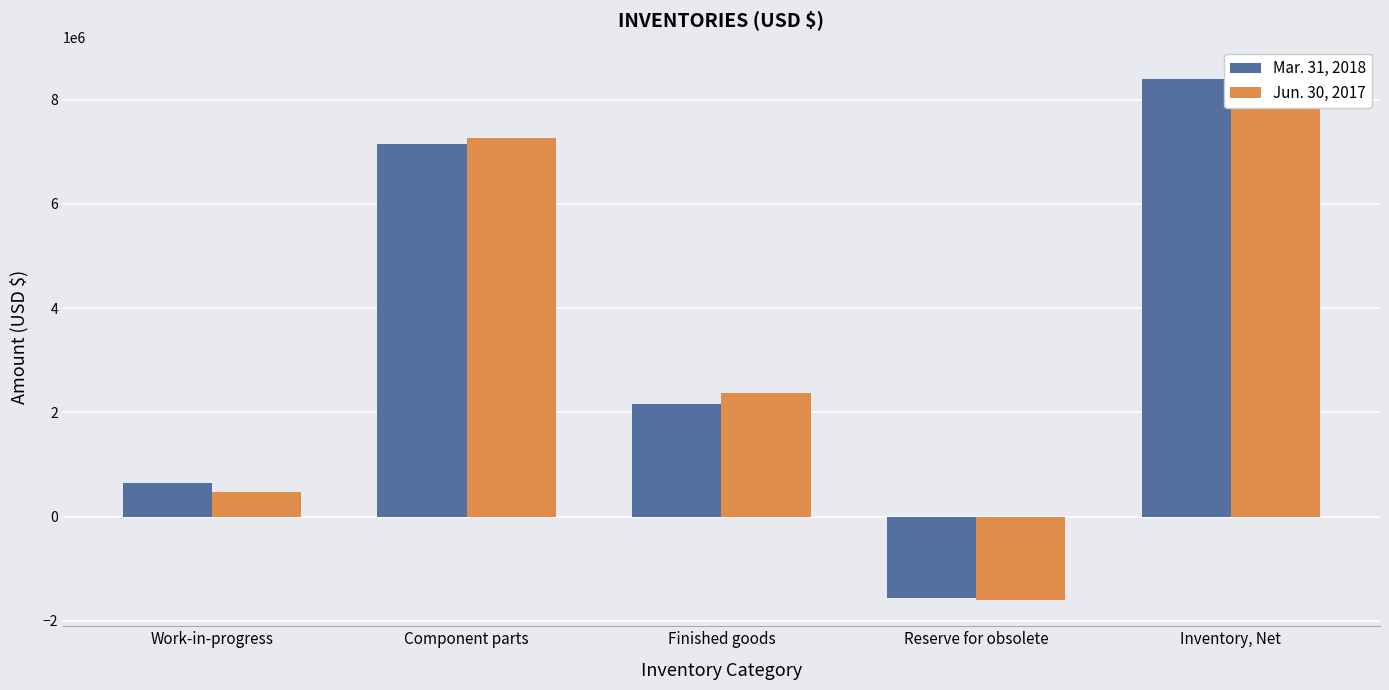

How many negative values does the Jun. 30, 2017 series have?

1